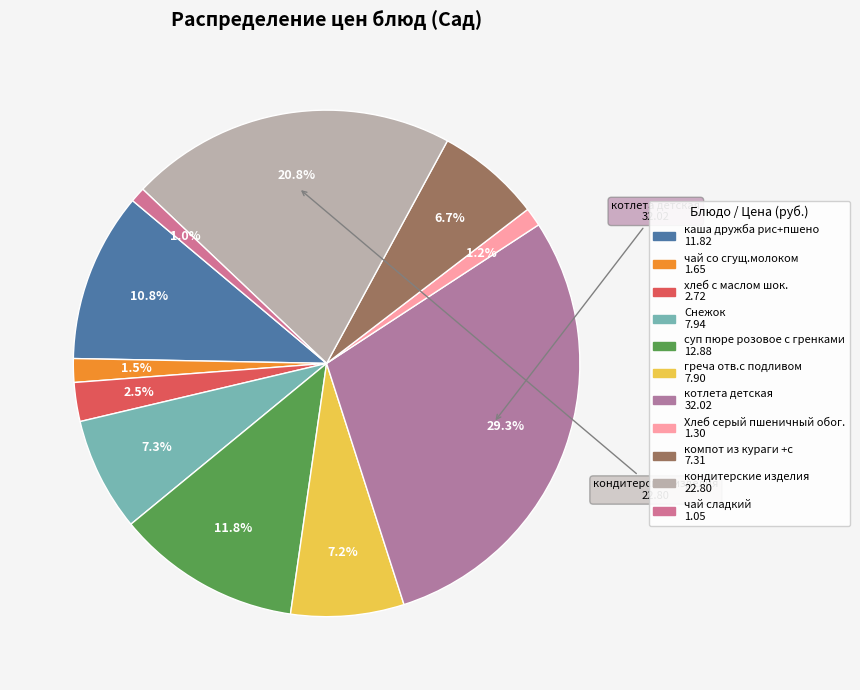

To the nearest percent, what is the average slice percentage?

9%